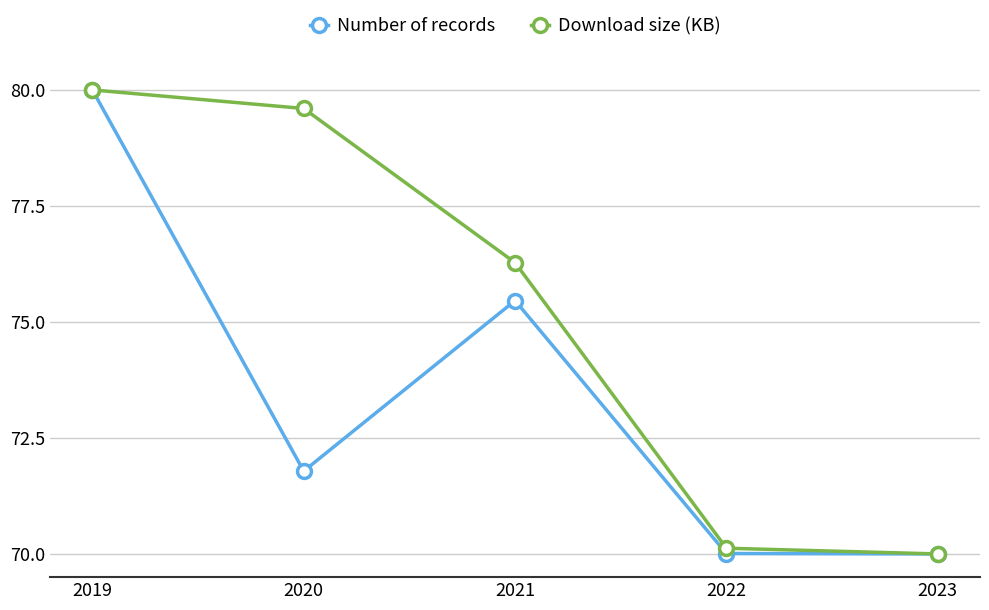

What is the value of the Download size (KB) point at the 1st from the left?

80.0